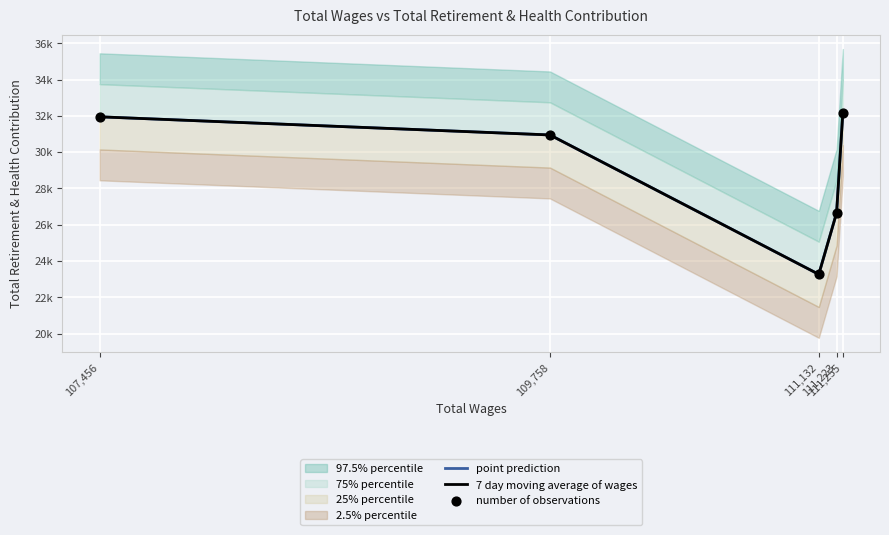

Which series reaches the maximum Y coordinate?

point prediction